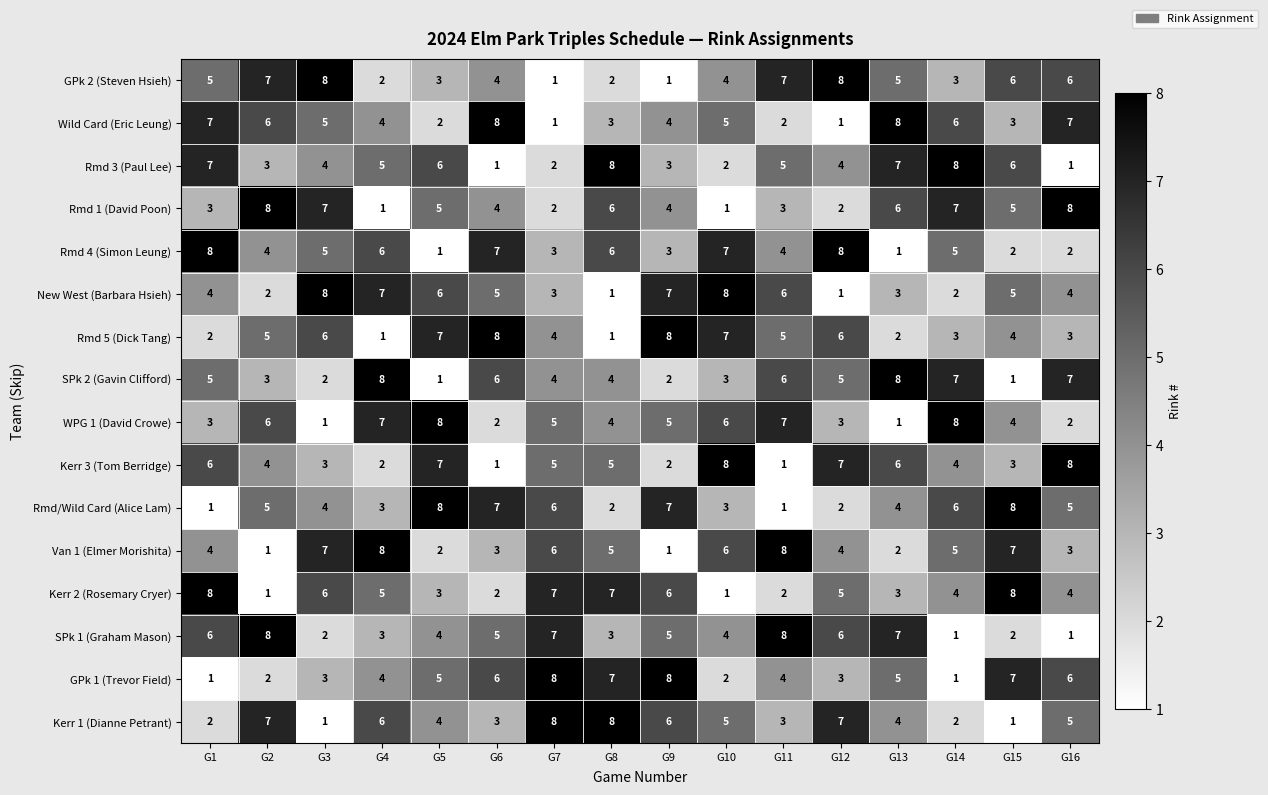

True or false: Kerr 2 (Rosemary Cryer) has a value of 2 at G5.

False